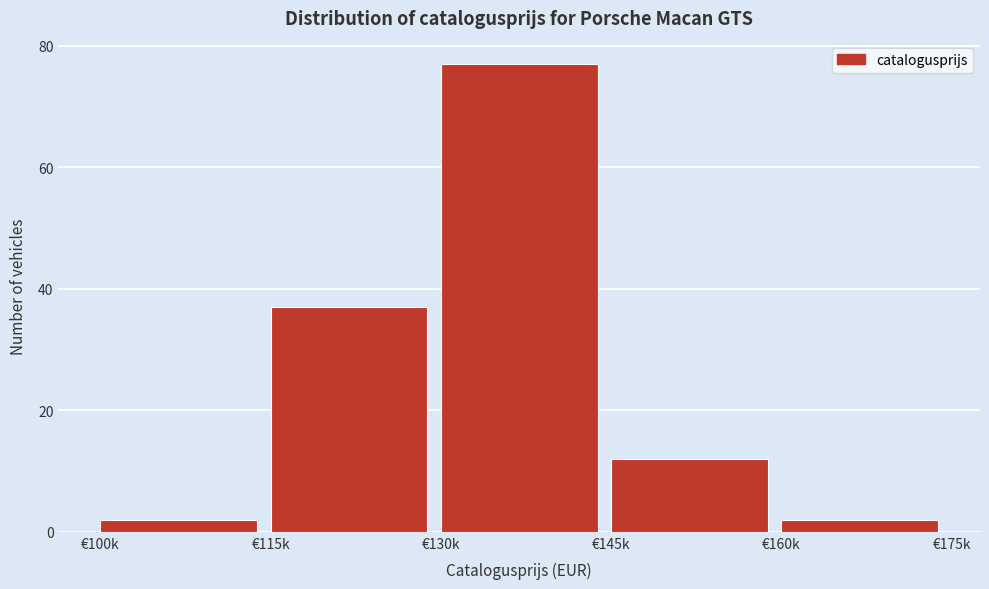

Reading right to left, what are all the values shown in this chart?

€160k=2	€145k=12	€130k=77	€115k=37	€100k=2